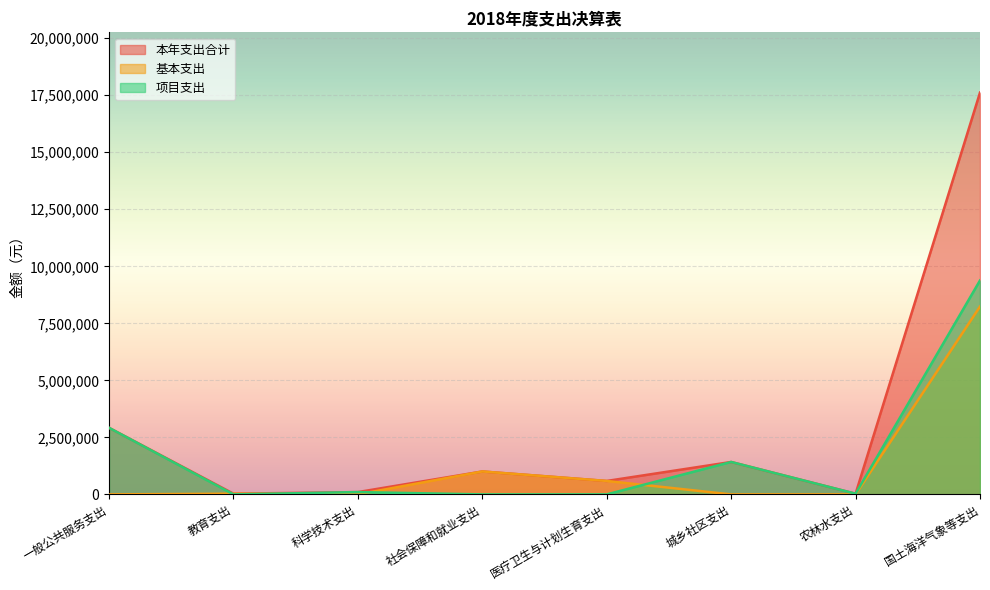

Reading left to right, list all the values displayed in this chart.

本年支出合计: 2919496.0	30930.5	101582.4	1005076.6	589220.0	1421606.2	30000.0	17615622.0
基本支出: 0.0	30930.5	0.0	1005076.6	589220.0	0.0	0.0	8235985.3
项目支出: 2919496.0	0.0	101582.4	0.0	0.0	1421606.2	30000.0	9379636.7